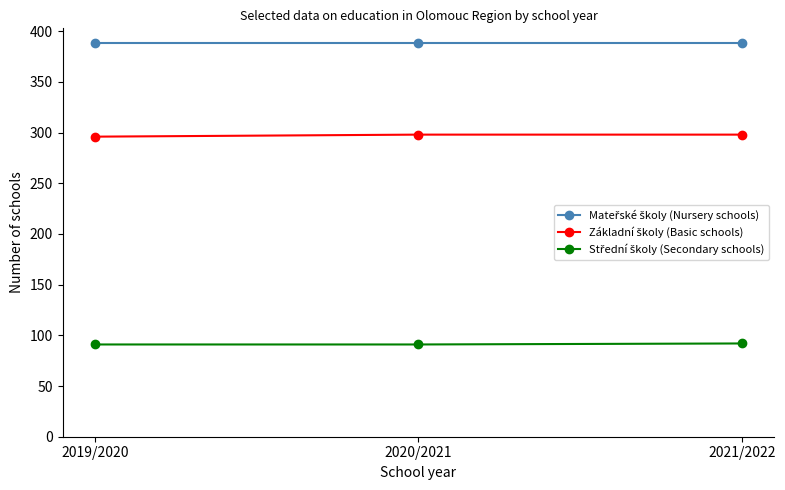

What position from the right is 2019/2020?

3